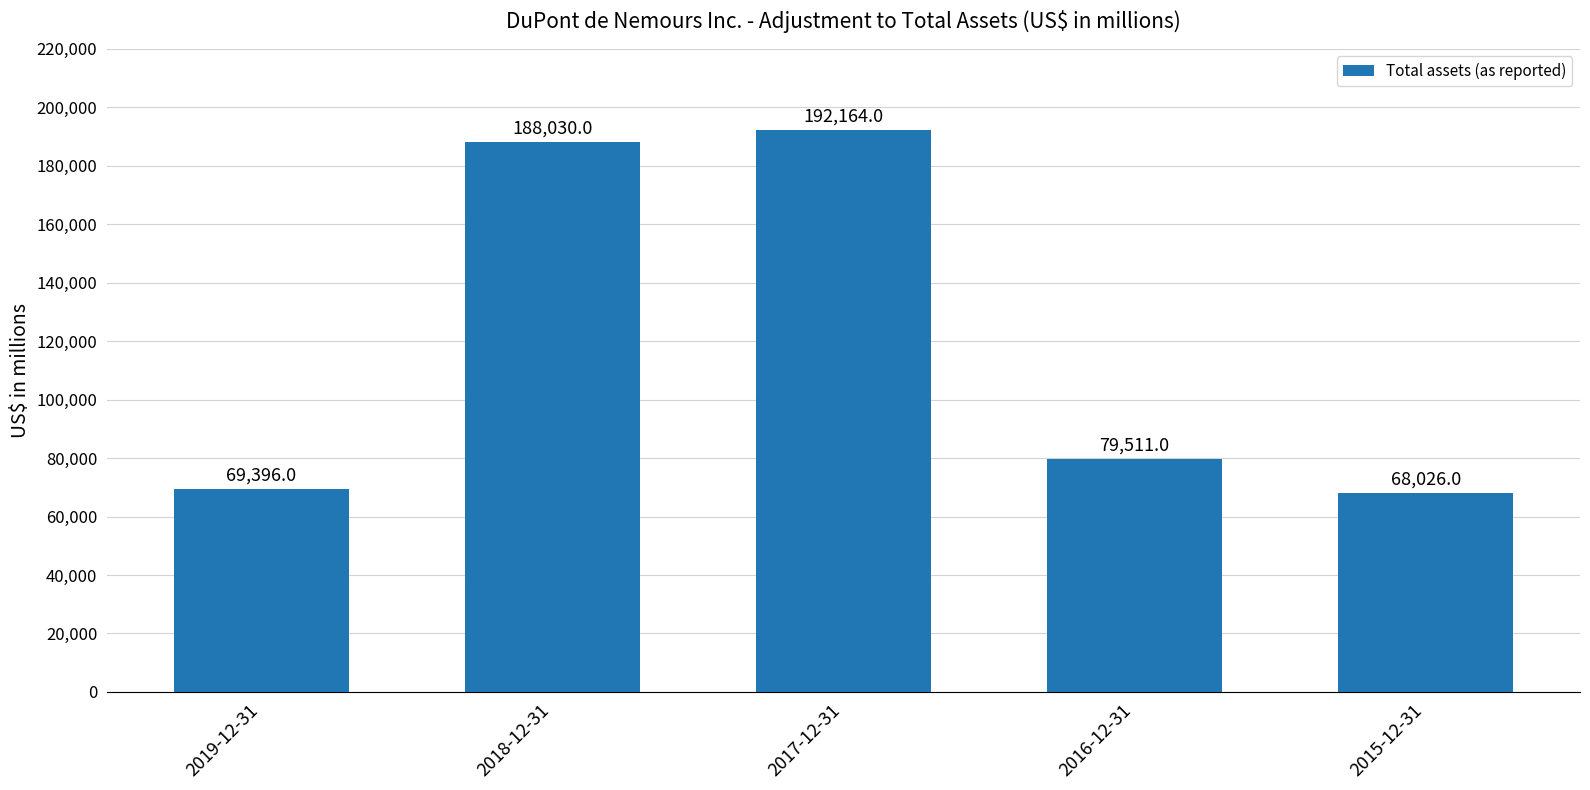

Reading right to left, what are all the values shown in this chart?

68026	79511	192164	188030	69396